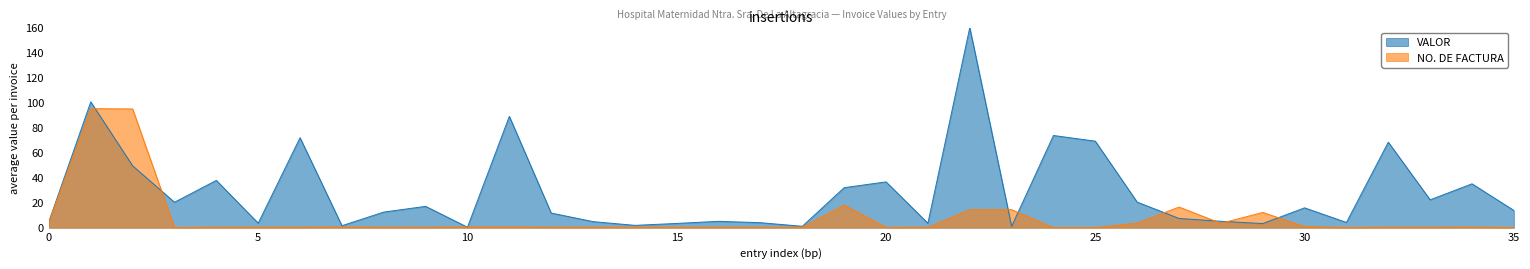

Which series has the largest range (max minus min)?

VALOR